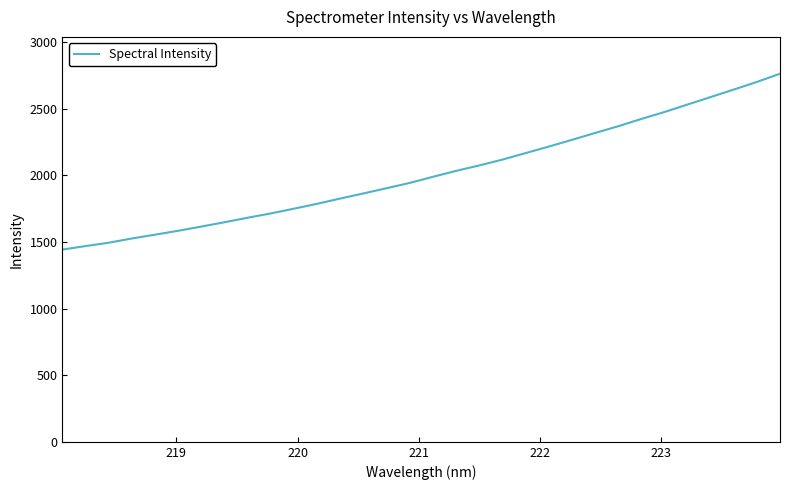

What is the maximum value shown in the chart?

2763.2